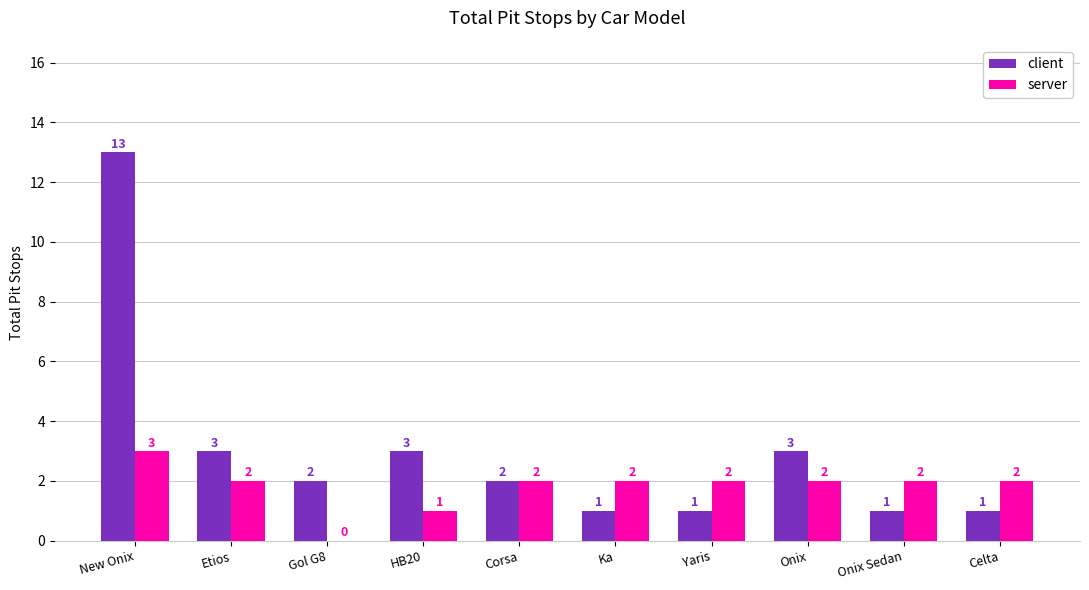

Between Etios and Ka, which series saw the biggest shift?

client